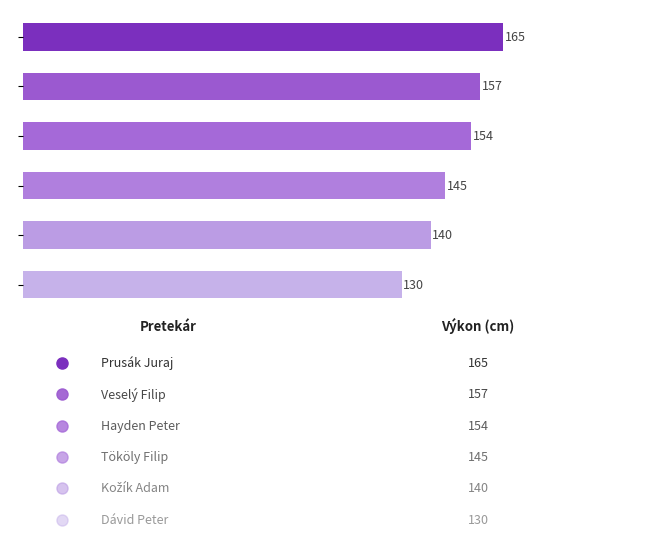

What is the smallest value displayed?

130